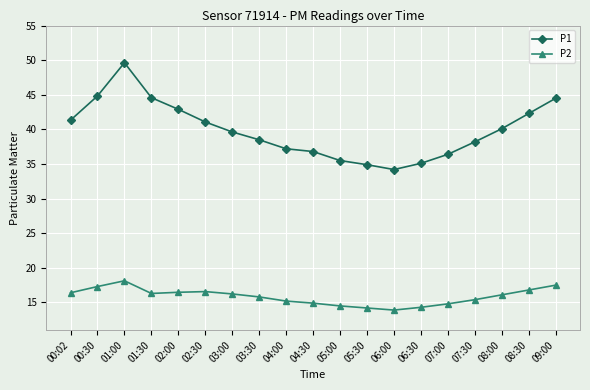

What is the difference between the highest and lowest values at 04:30?

21.9